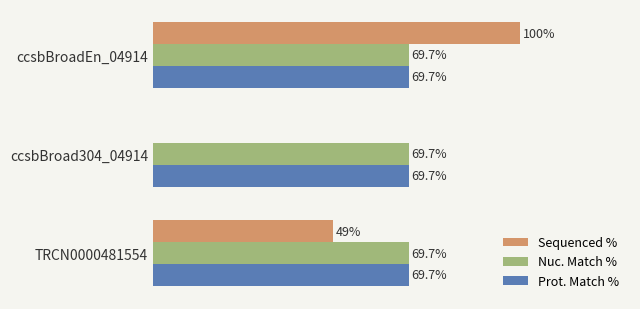

Which label corresponds to the largest value in the chart?

ccsbBroadEn_04914